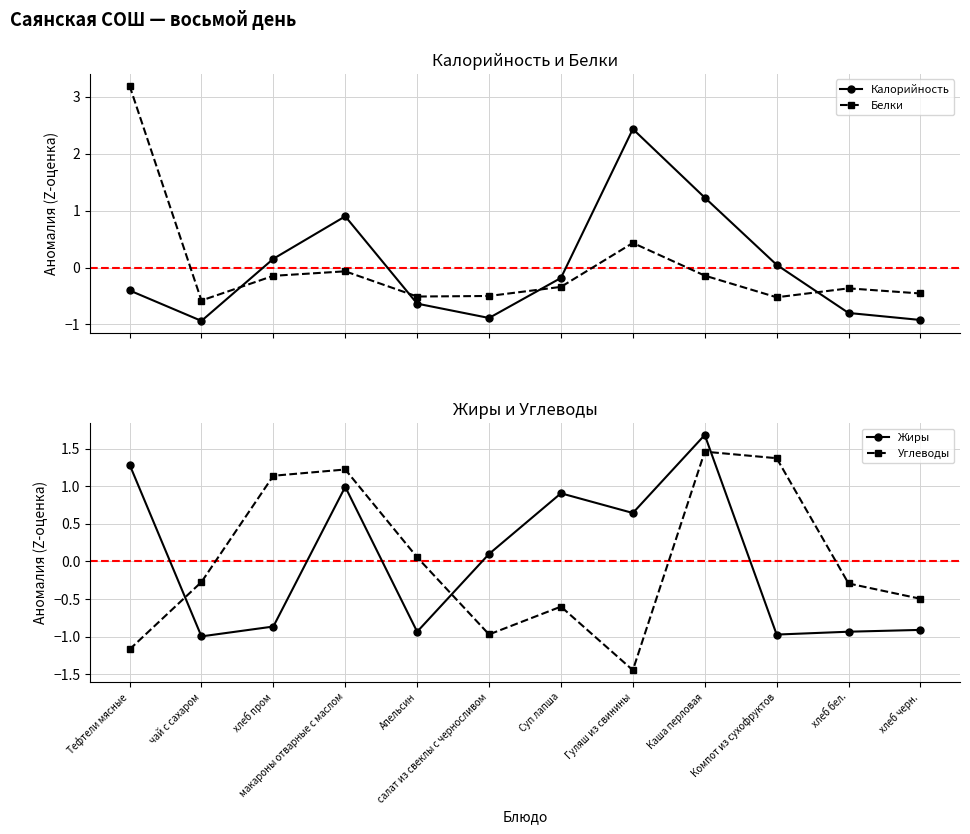

What is the value of the Белки point at the 7th from the left?

-0.3